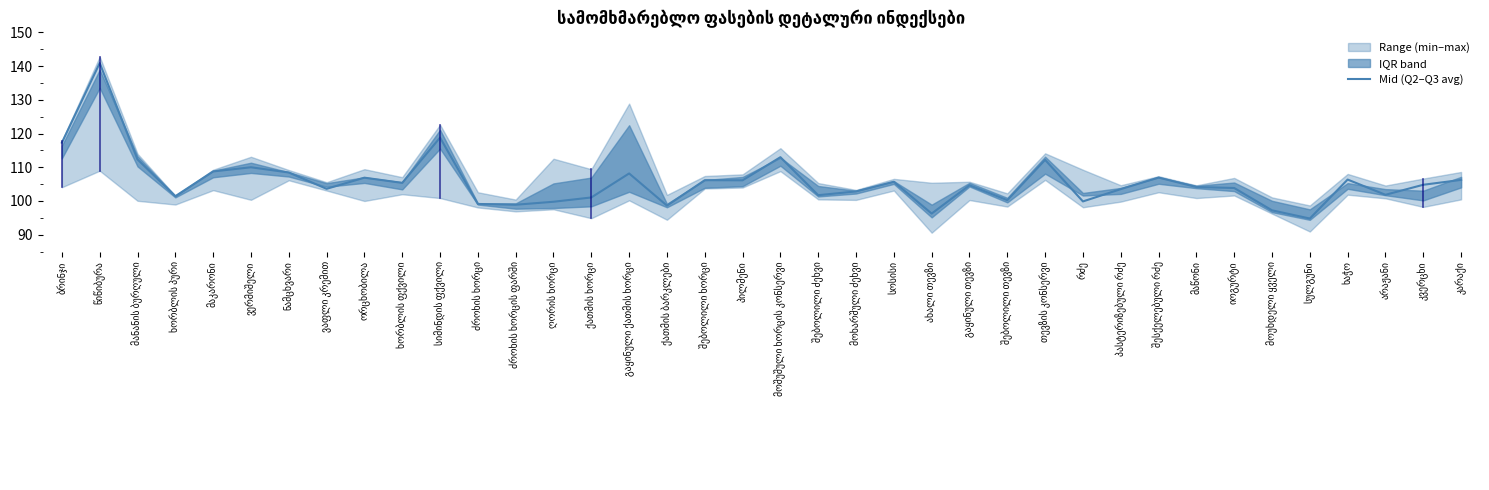

True or false: the data shows 99.9 at რძე.

True